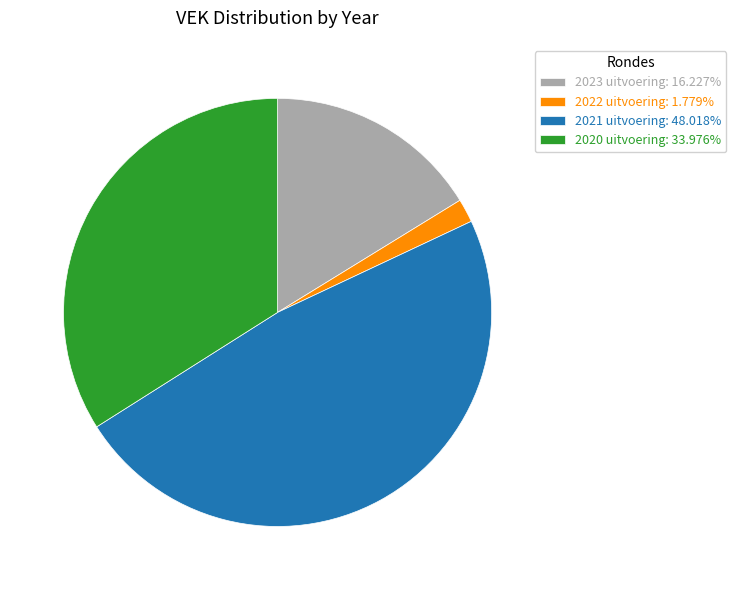

Does any single category account for the majority?

No